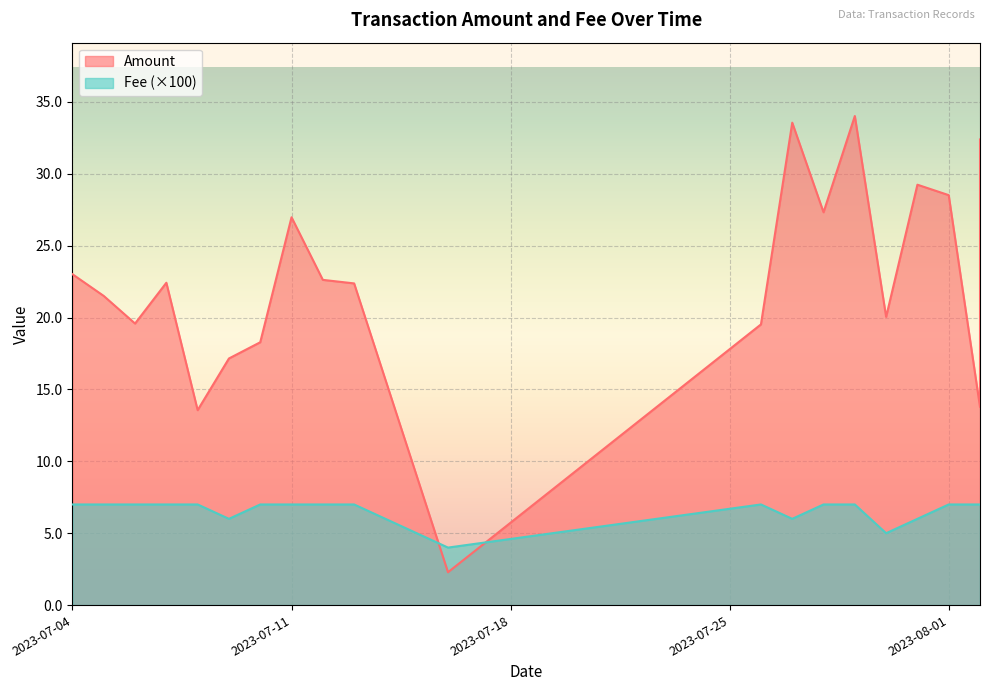

True or false: Amount and Fee intersect in this chart.

False